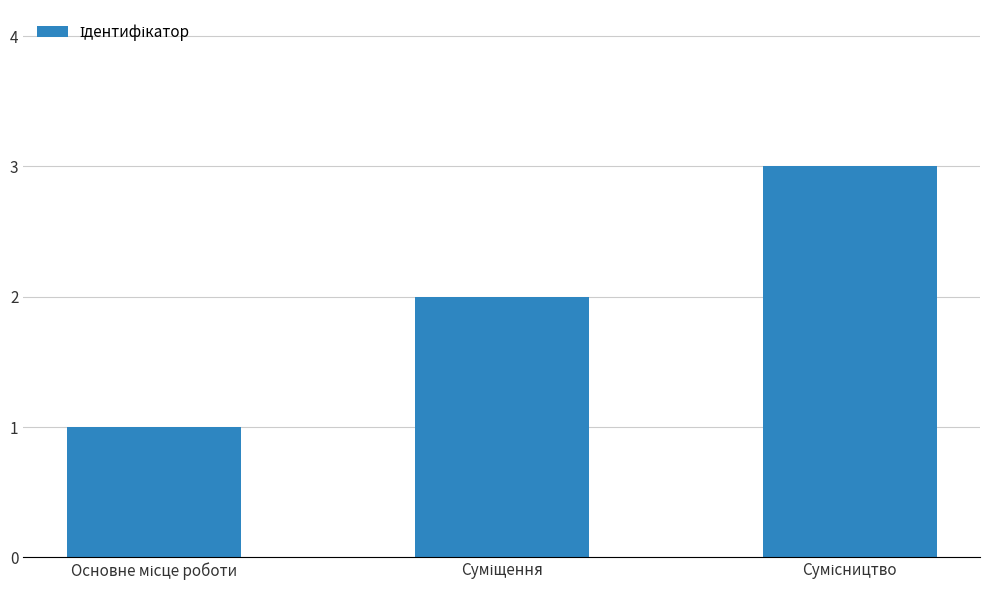

What is the maximum value shown in the chart?

3